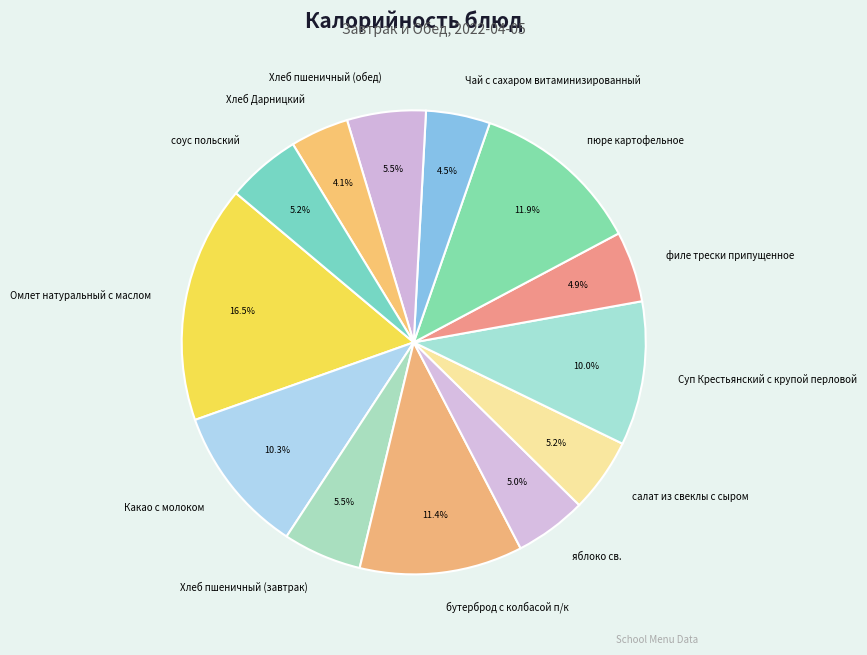

Approximately how many times larger is the value at Чай с сахаром витаминизированный compared to филе трески припущенное?

0.9